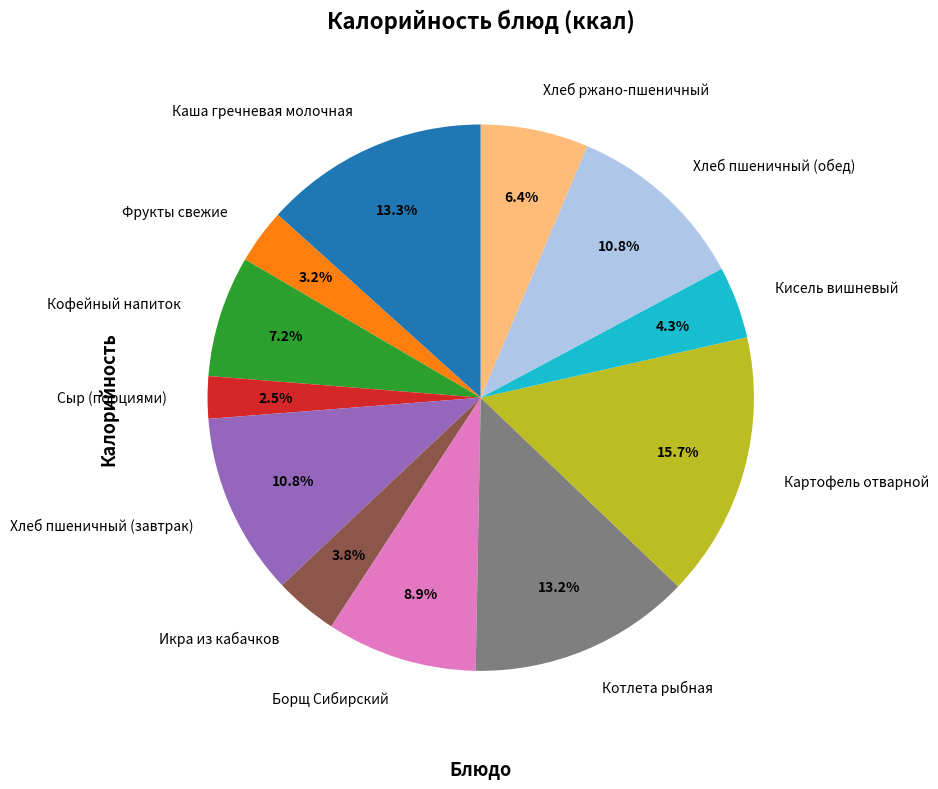

Which category has the biggest portion of the pie?

Картофель отварной